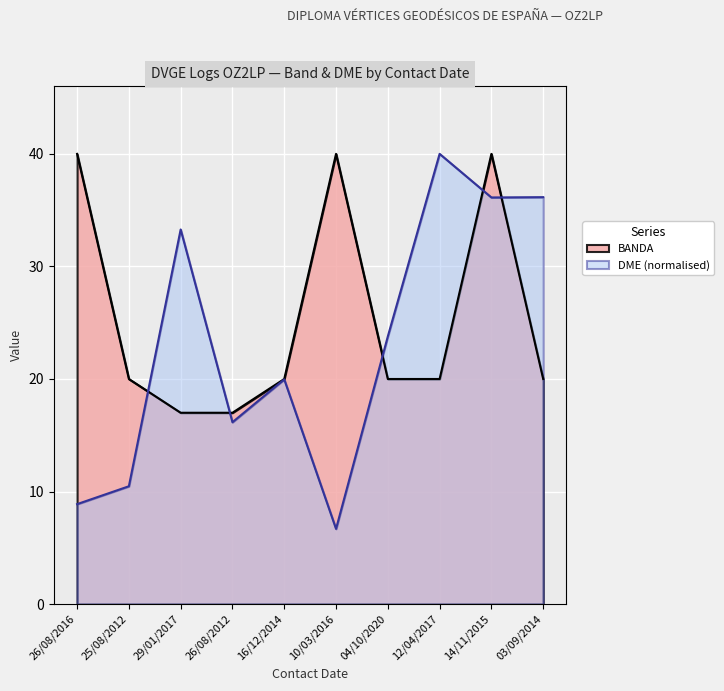

What is the label of the 10th point from the left?

03/09/2014